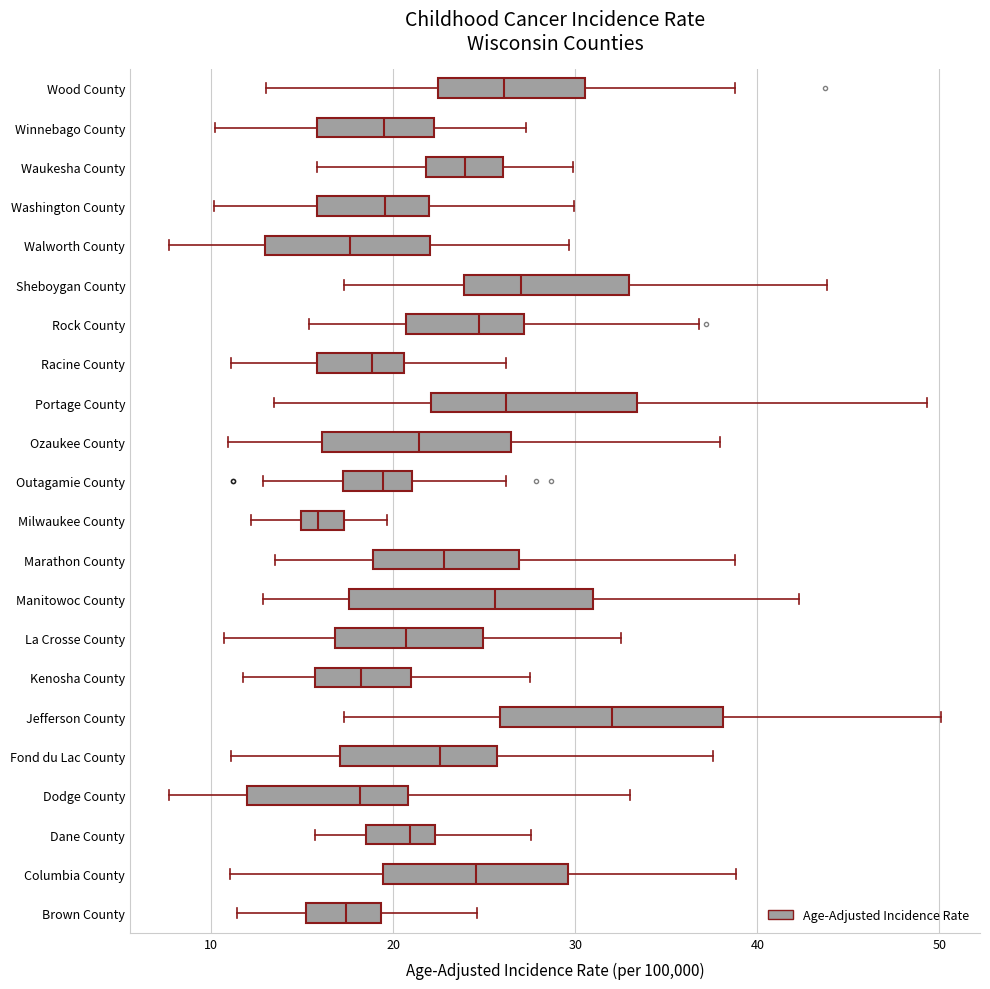

Reading bottom to top, transcribe this box plot: for each box, give where its median line is, the range the box spans, and where its two whiskers end, as read against the x-axis. The values are not printed on the chart, so give them approximately, as read against the axis.

Brown County: median 17, box 15 to 19, whiskers 11 to 25
Columbia County: median 25, box 19 to 30, whiskers 11 to 39
Dane County: median 21, box 19 to 22, whiskers 16 to 28
Dodge County: median 18, box 12 to 21, whiskers 8 to 33
Fond du Lac County: median 23, box 17 to 26, whiskers 11 to 38
Jefferson County: median 32, box 26 to 38, whiskers 17 to 50
Kenosha County: median 18, box 16 to 21, whiskers 12 to 27
La Crosse County: median 21, box 17 to 25, whiskers 11 to 32
Manitowoc County: median 26, box 18 to 31, whiskers 13 to 42
Marathon County: median 23, box 19 to 27, whiskers 14 to 39
Milwaukee County: median 16, box 15 to 17, whiskers 12 to 20
Outagamie County: median 19, box 17 to 21, whiskers 13 to 26
Ozaukee County: median 21, box 16 to 26, whiskers 11 to 38
Portage County: median 26, box 22 to 33, whiskers 13 to 49
Racine County: median 19, box 16 to 21, whiskers 11 to 26
Rock County: median 25, box 21 to 27, whiskers 15 to 37
Sheboygan County: median 27, box 24 to 33, whiskers 17 to 44
Walworth County: median 18, box 13 to 22, whiskers 8 to 30
Washington County: median 20, box 16 to 22, whiskers 10 to 30
Waukesha County: median 24, box 22 to 26, whiskers 16 to 30
Winnebago County: median 19, box 16 to 22, whiskers 10 to 27
Wood County: median 26, box 22 to 31, whiskers 13 to 39